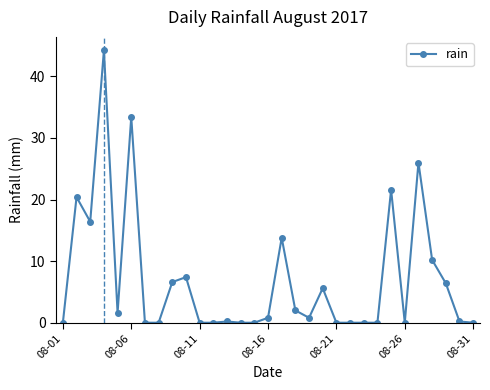

What is the difference between the maximum and minimum values?

44.2